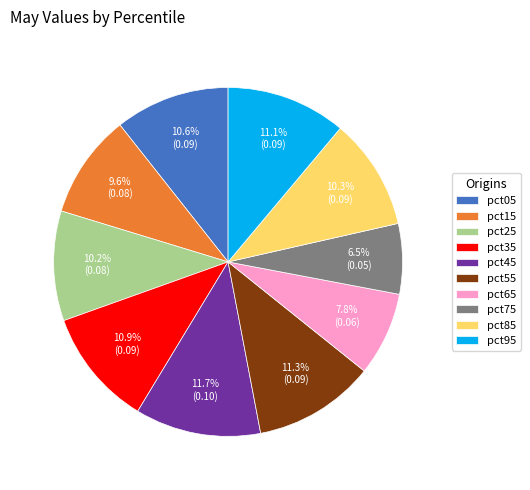

To the nearest percent, what portion does pct55 represent?

11%